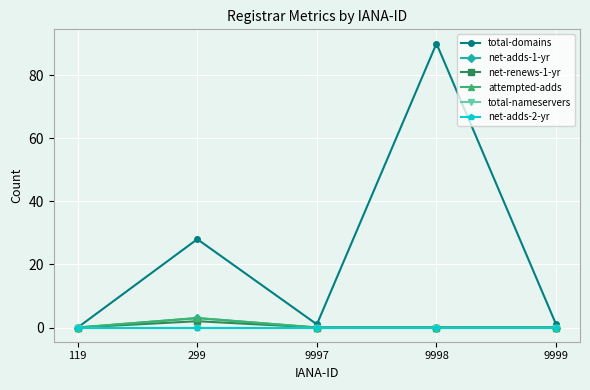

Is this an area chart (filled region under the line)?

No